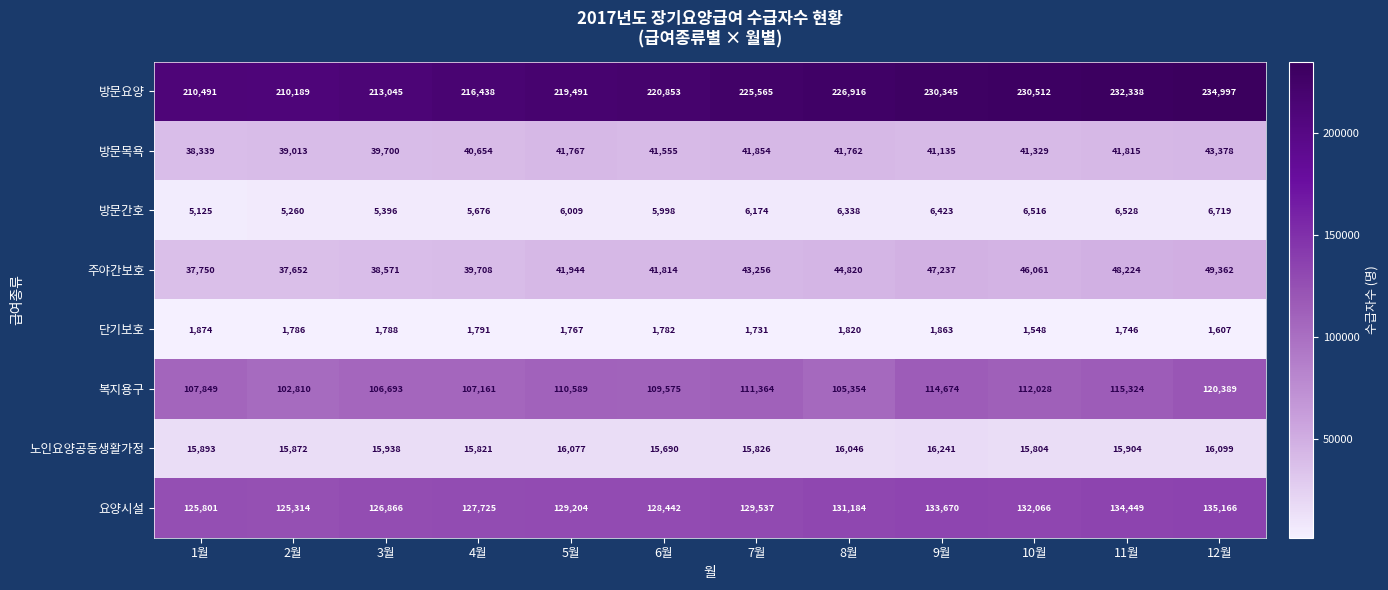

What is the sum of the 방문간호 values at 6월 and 4월?

11674